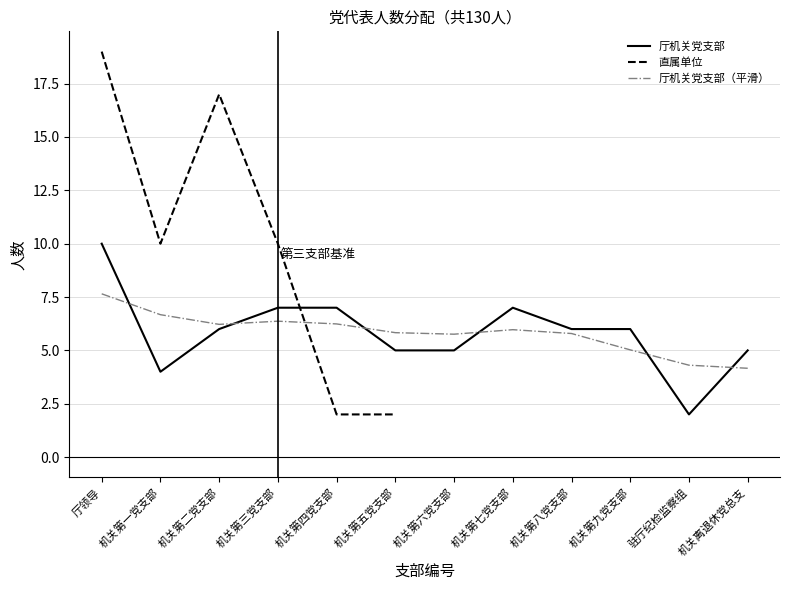

Between 机关第三党支部 and 机关离退休党总支, which series saw the biggest shift?

厅机关党支部（平滑）